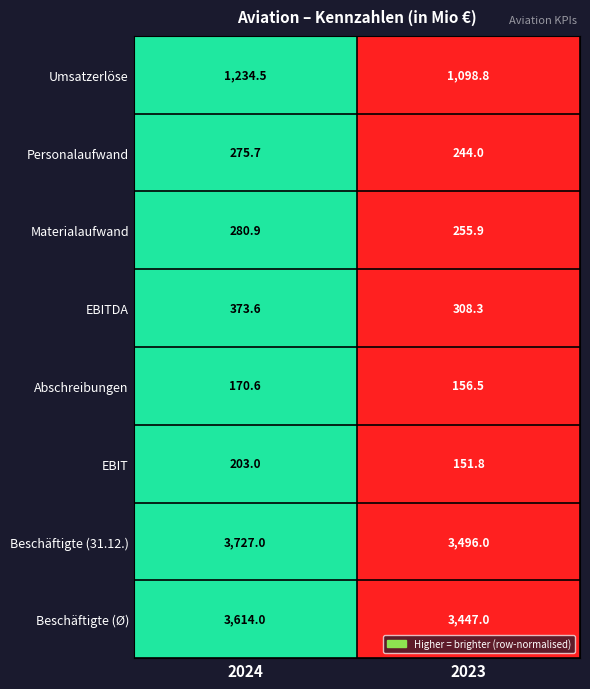

List the labels in order of Beschäftigte (31.12.) value, largest first.

2024, 2023